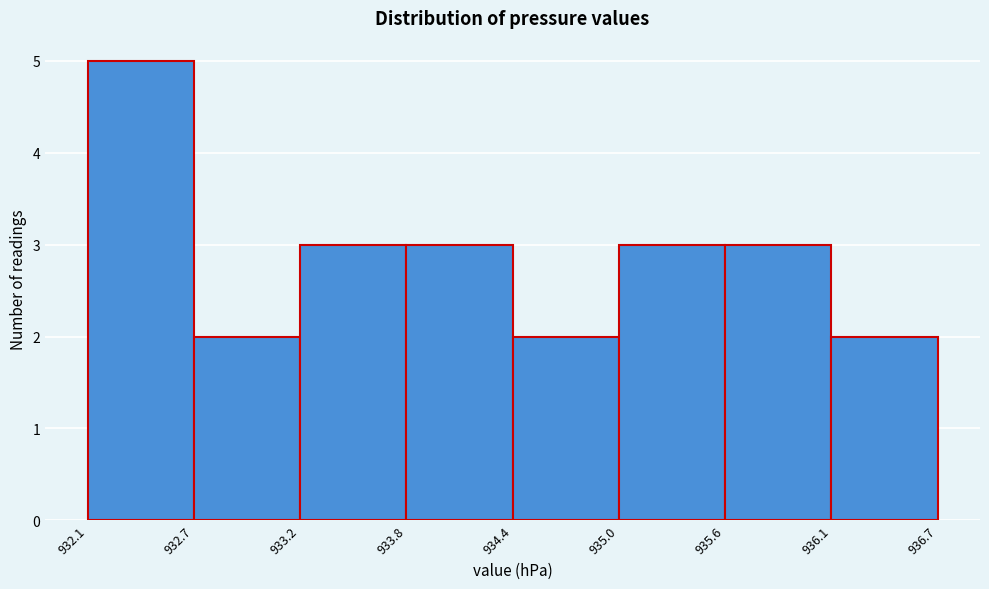

Reading left to right, list every bar in this chart as the range it spans on the x-axis followed by its height. The values are not printed on the chart, so give them approximately, as read against the axis.

932.1 to 932.7: 5
932.7 to 933.2: 2
933.2 to 933.8: 3
933.8 to 934.4: 3
934.4 to 935.0: 2
935.0 to 935.6: 3
935.6 to 936.1: 3
936.1 to 936.7: 2